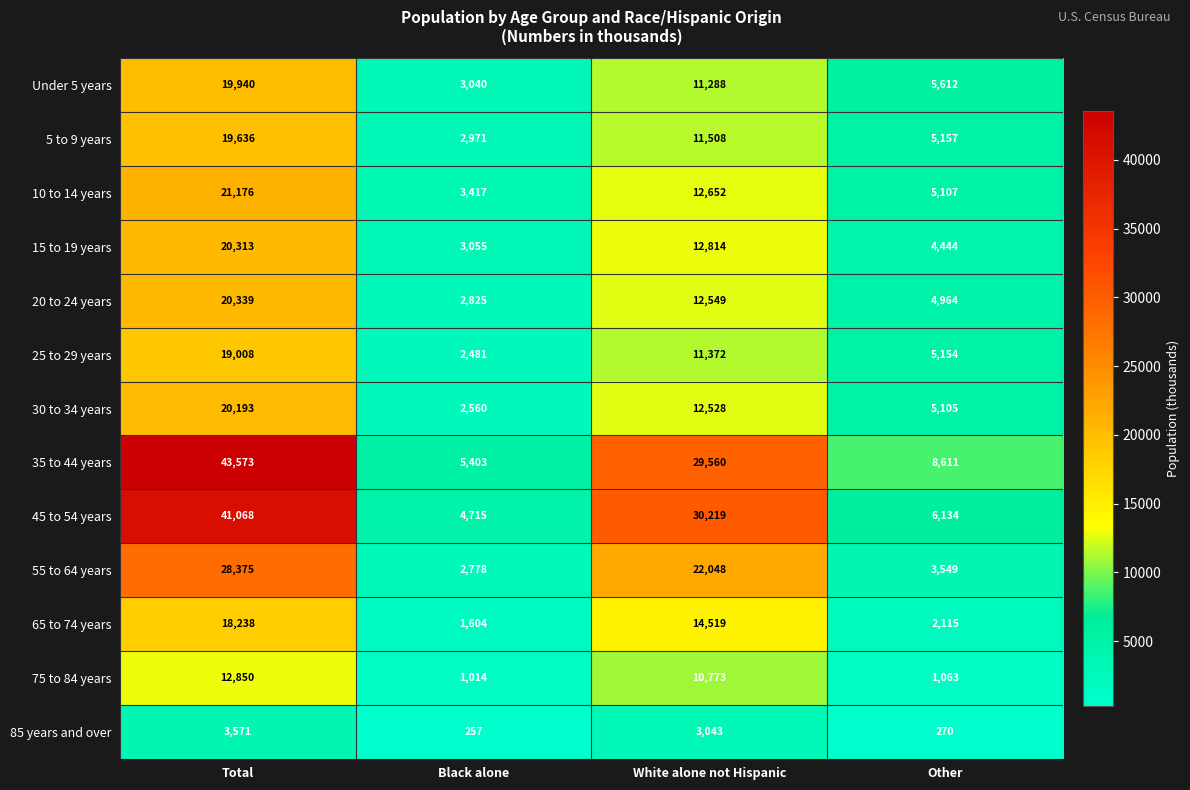

What is the difference between the maximum and second lowest values in the 20 to 24 years series?

15375